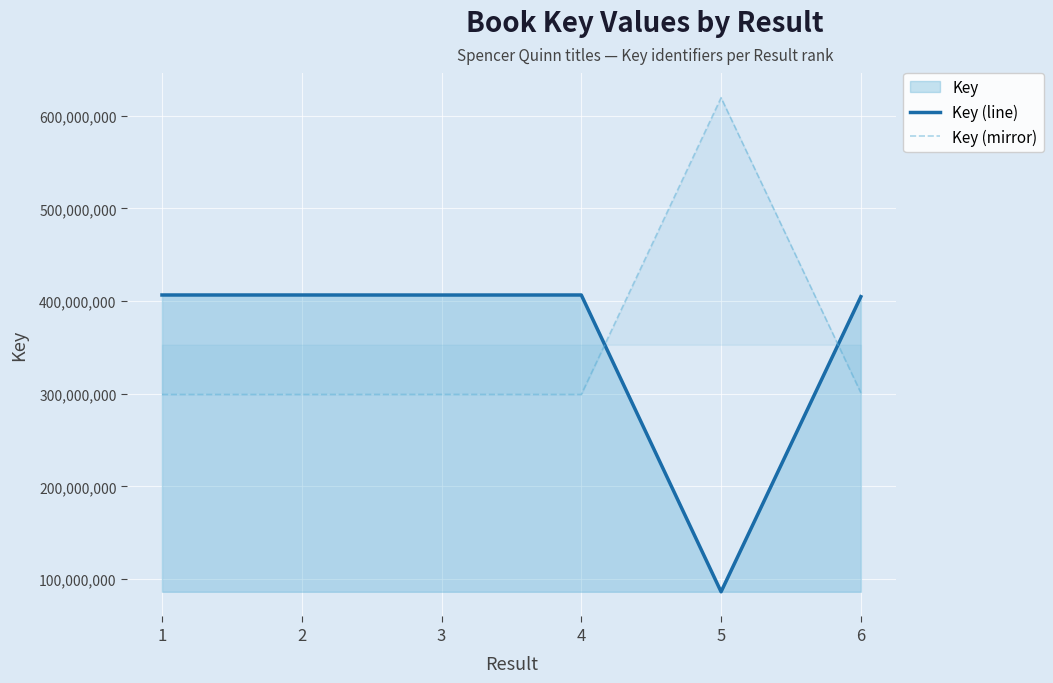

How many lines are shown in the chart?

2